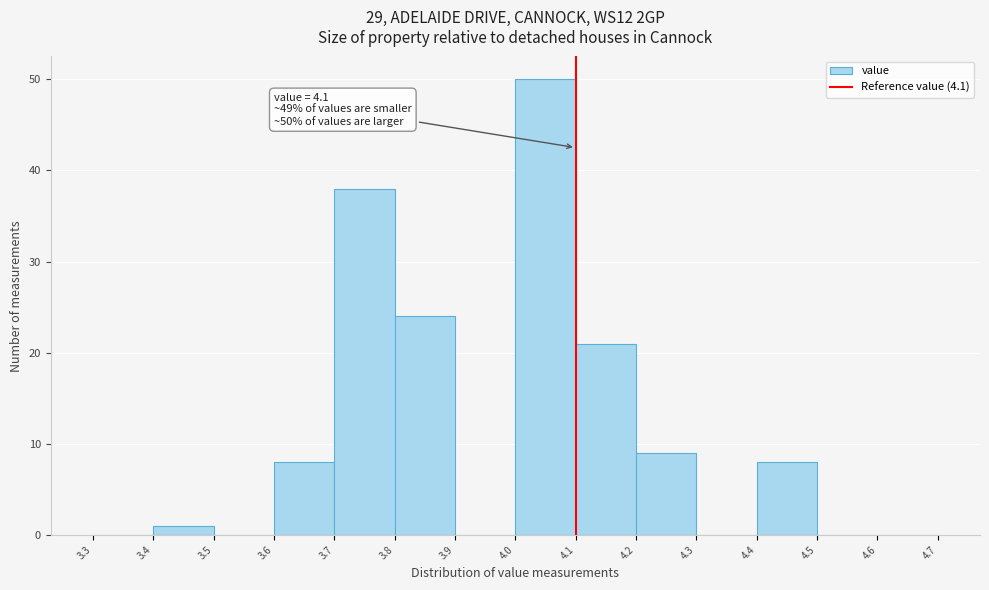

Which range on the x-axis has the tallest bar?

4.0 to 4.1